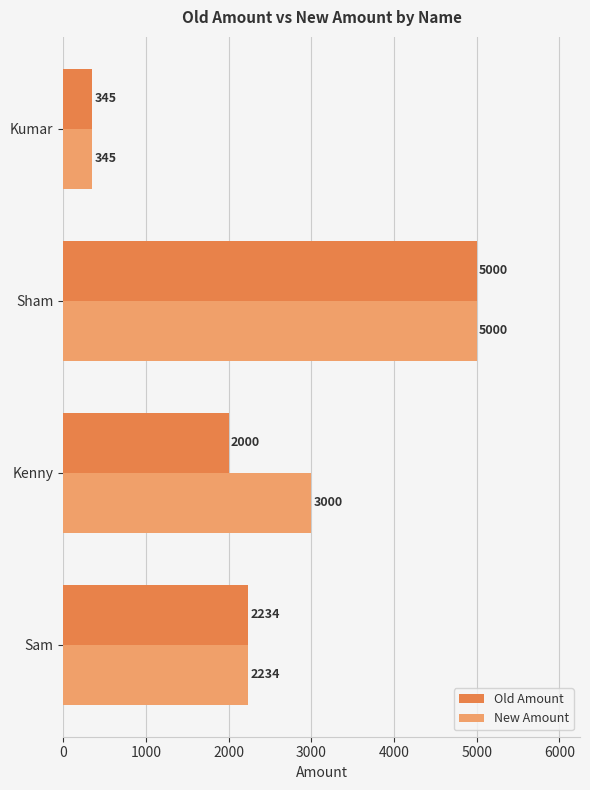

The Old Amount series shows 1399 at Sam. True or false?

False